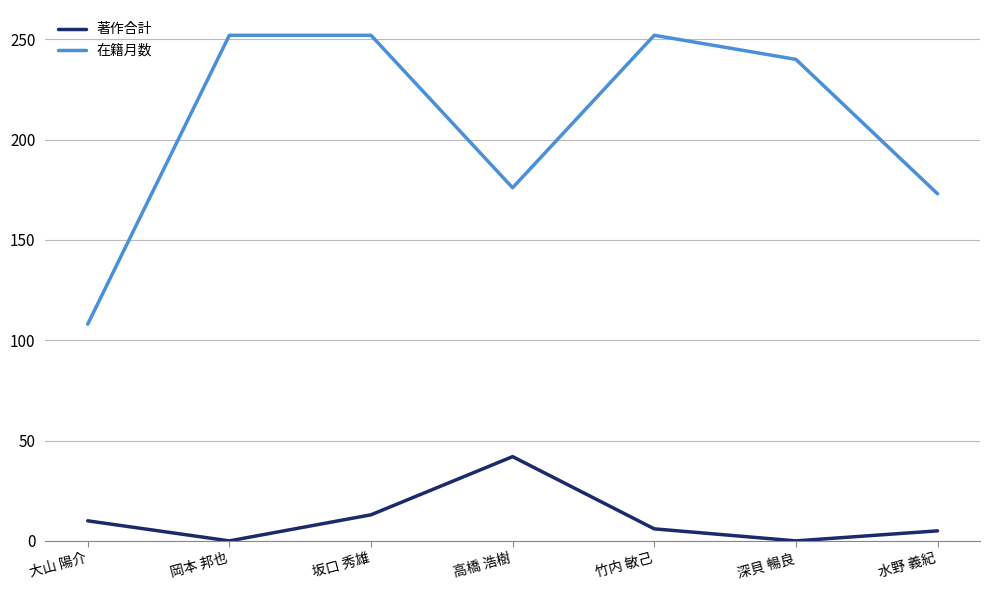

List the series in order of their overall mean, highest first.

在籍月数, 著作合計